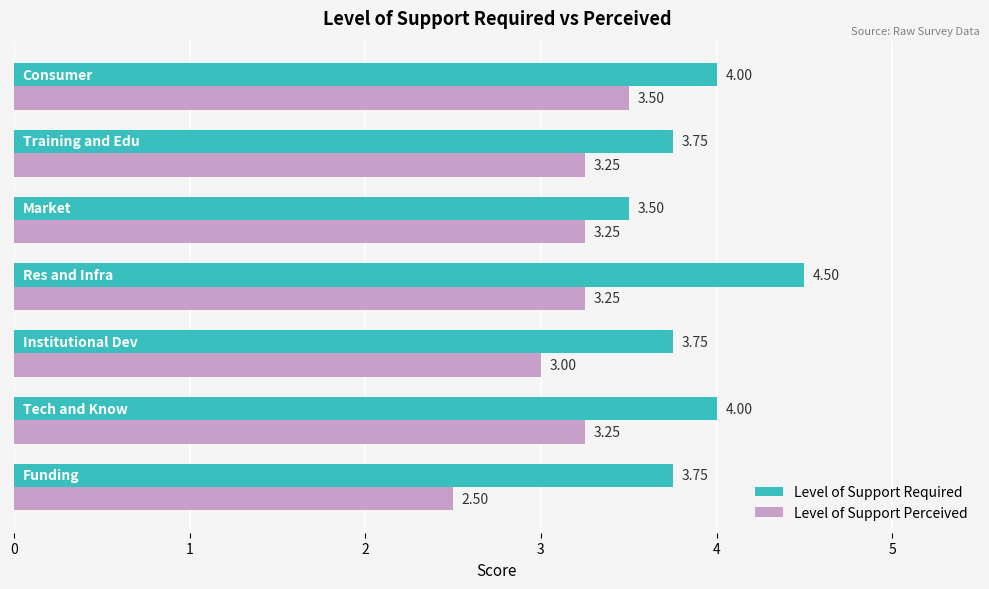

Which series has the largest total across all categories?

Level of Support Required